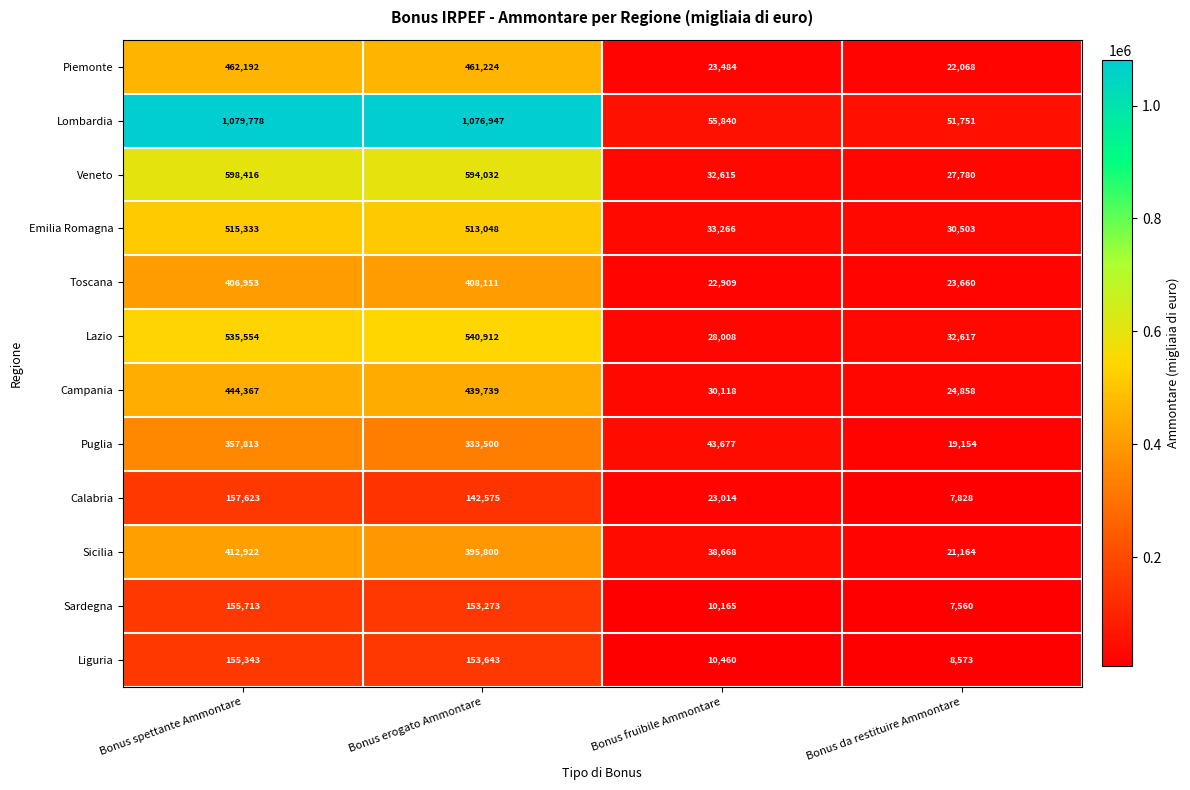

What is the sum of the Lombardia values at Bonus da restituire Ammontare and Bonus fruibile Ammontare?

107591